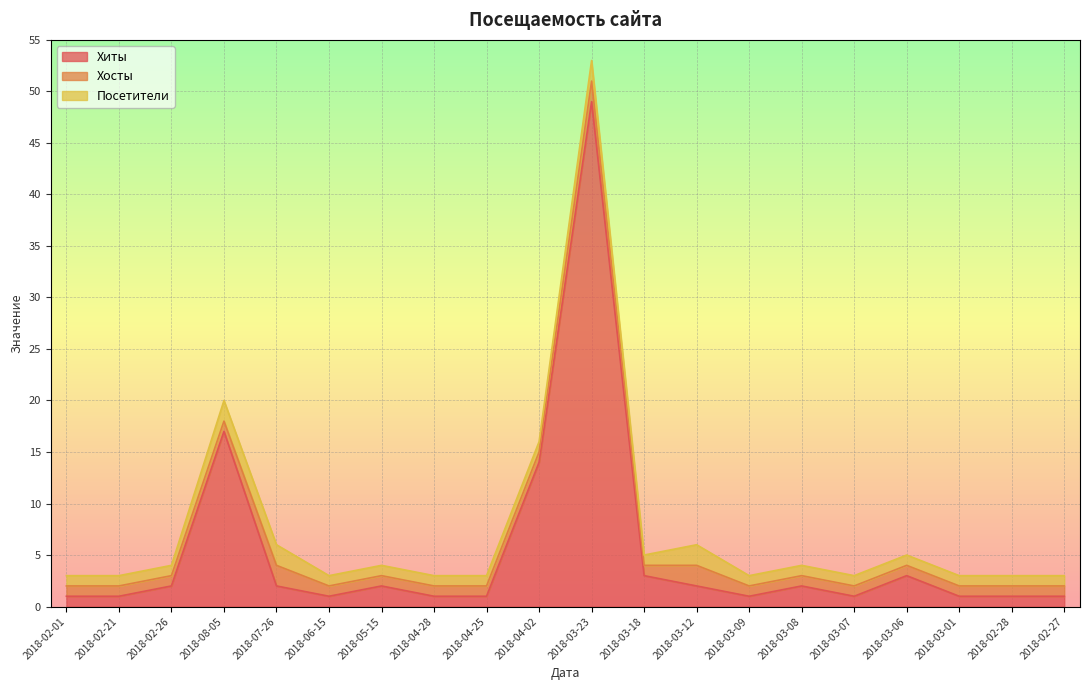

Reading left to right, list all the values displayed in this chart.

Хиты: 2018-02-01=1	2018-02-21=1	2018-02-26=2	2018-08-05=17	2018-07-26=2	2018-06-15=1	2018-05-15=2	2018-04-28=1	2018-04-25=1	2018-04-02=14	2018-03-23=49	2018-03-18=3	2018-03-12=2	2018-03-09=1	2018-03-08=2	2018-03-07=1	2018-03-06=3	2018-03-01=1	2018-02-28=1	2018-02-27=1
Хосты: 2018-02-01=1	2018-02-21=1	2018-02-26=1	2018-08-05=1	2018-07-26=2	2018-06-15=1	2018-05-15=1	2018-04-28=1	2018-04-25=1	2018-04-02=1	2018-03-23=2	2018-03-18=1	2018-03-12=2	2018-03-09=1	2018-03-08=1	2018-03-07=1	2018-03-06=1	2018-03-01=1	2018-02-28=1	2018-02-27=1
Посетители: 2018-02-01=1	2018-02-21=1	2018-02-26=1	2018-08-05=2	2018-07-26=2	2018-06-15=1	2018-05-15=1	2018-04-28=1	2018-04-25=1	2018-04-02=1	2018-03-23=2	2018-03-18=1	2018-03-12=2	2018-03-09=1	2018-03-08=1	2018-03-07=1	2018-03-06=1	2018-03-01=1	2018-02-28=1	2018-02-27=1